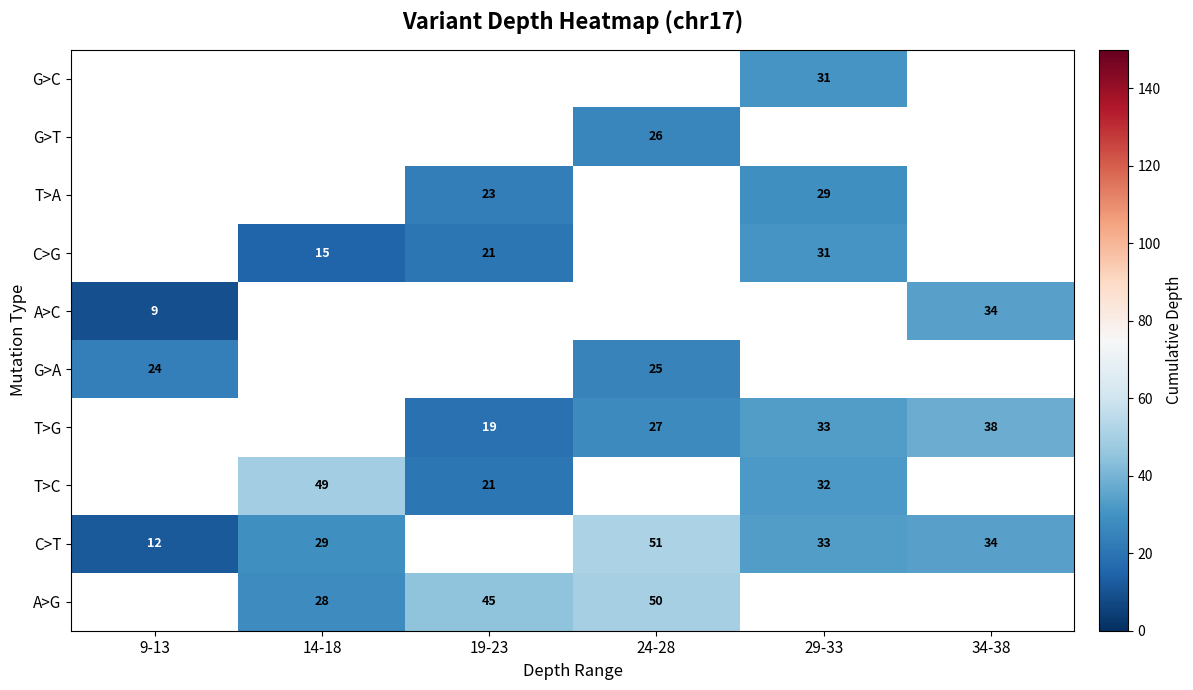

The T>G series shows 38 at 34-38. True or false?

True